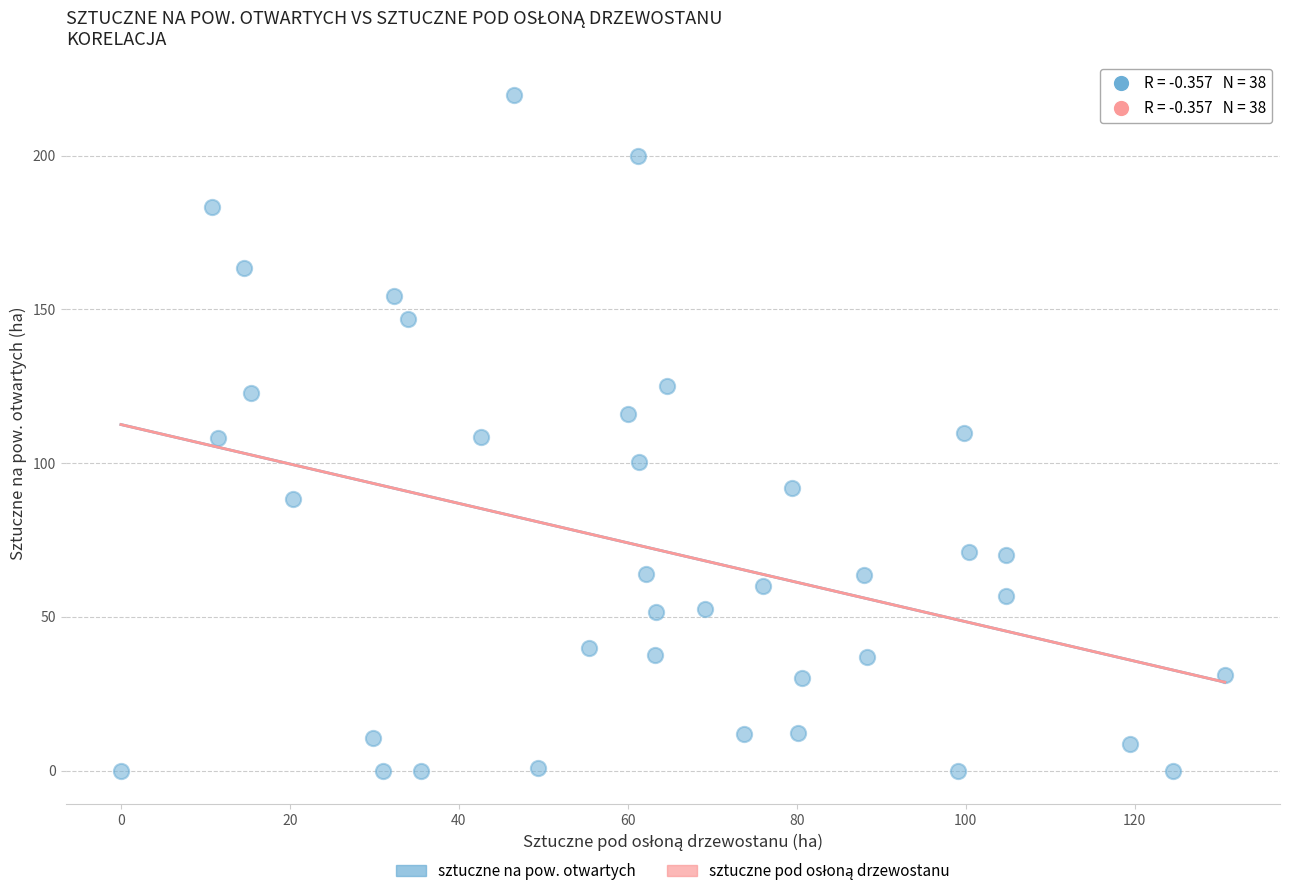

What is the range of Y values (max minus min)?

219.7